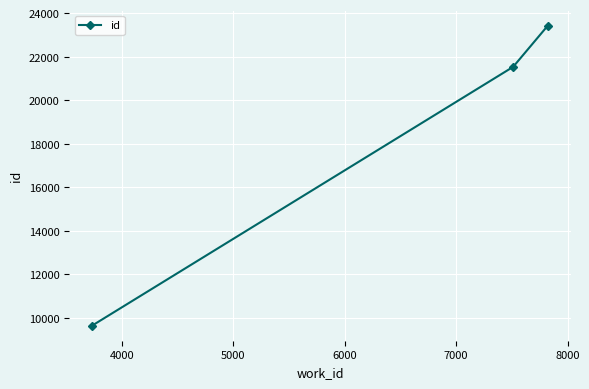

What is the value of the 1st point from the left?

9648